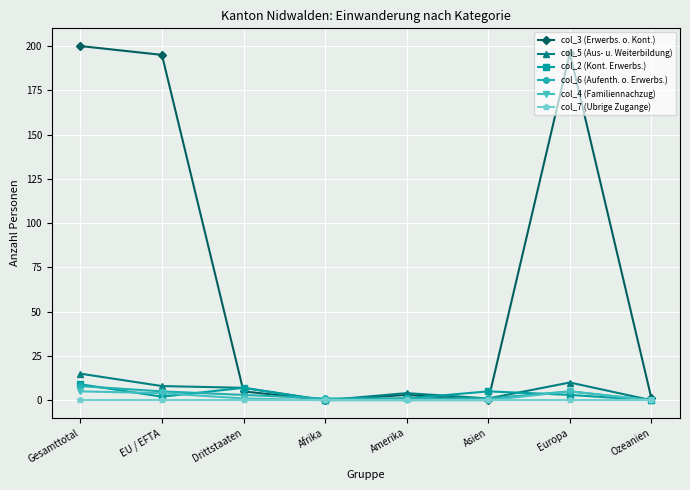

What position from the right is Afrika?

5